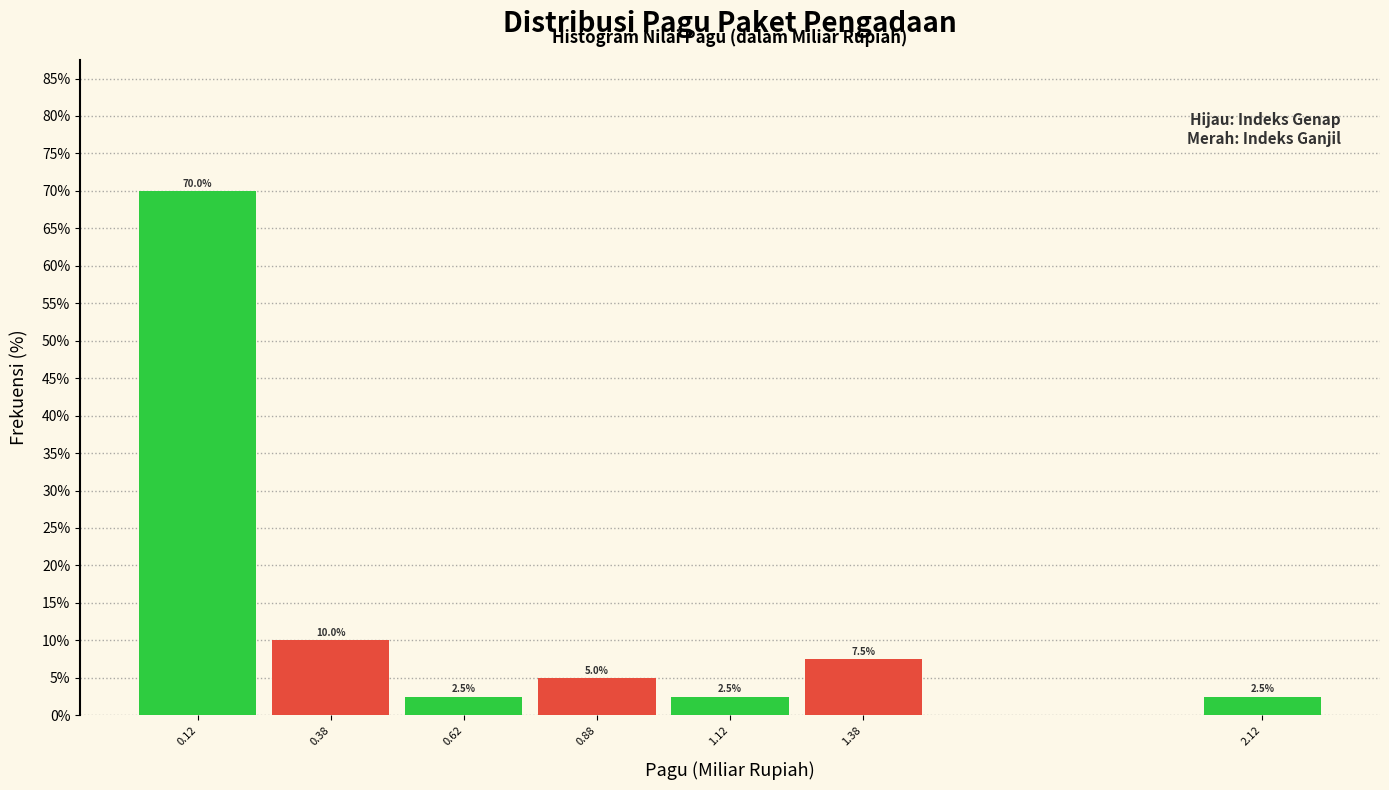

Over which range of the x-axis is the bar tallest?

0.00 to 0.25